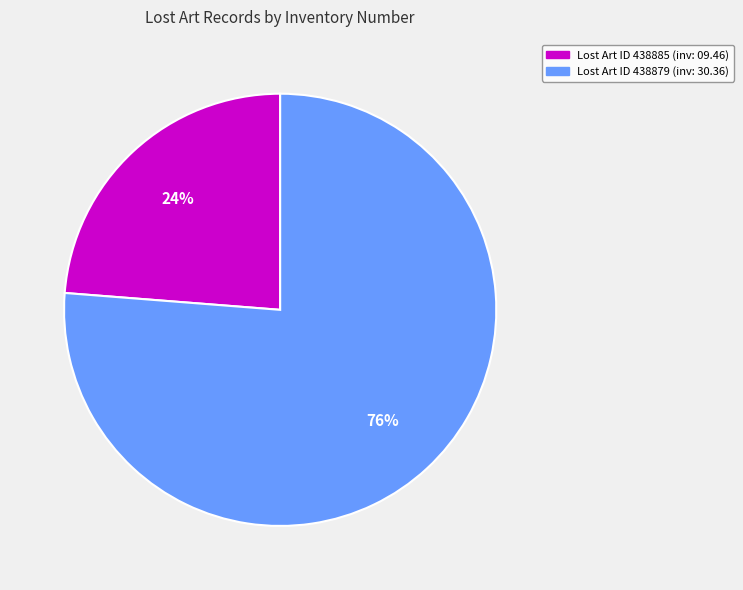

Do Lost Art ID 438885 (inv: 09.46) and Lost Art ID 438879 (inv: 30.36) together represent more than half of the pie?

Yes